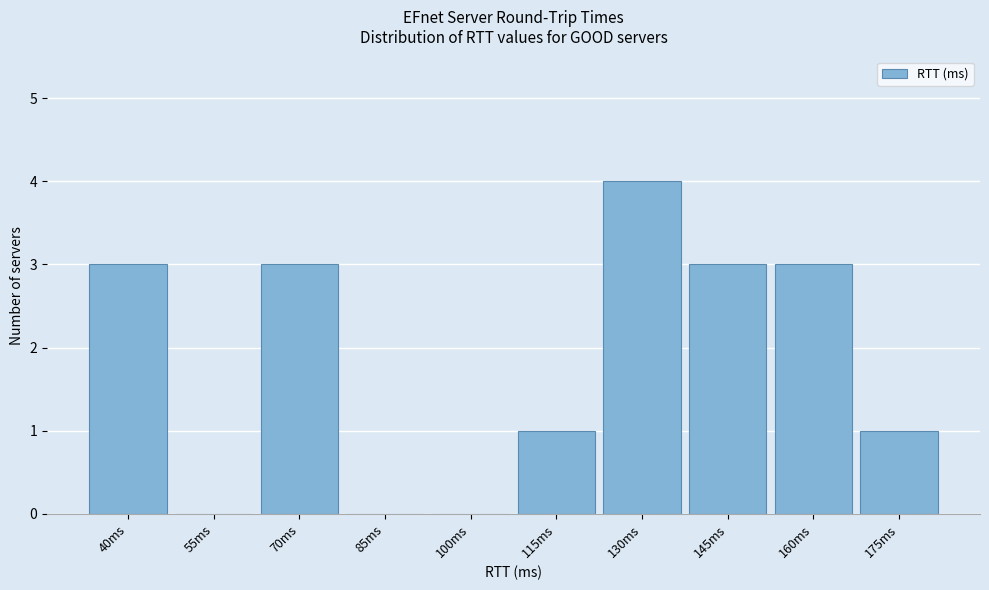

Reading left to right, transcribe all the data shown in this chart.

40ms=3	55ms=0	70ms=3	85ms=0	100ms=0	115ms=1	130ms=4	145ms=3	160ms=3	175ms=1